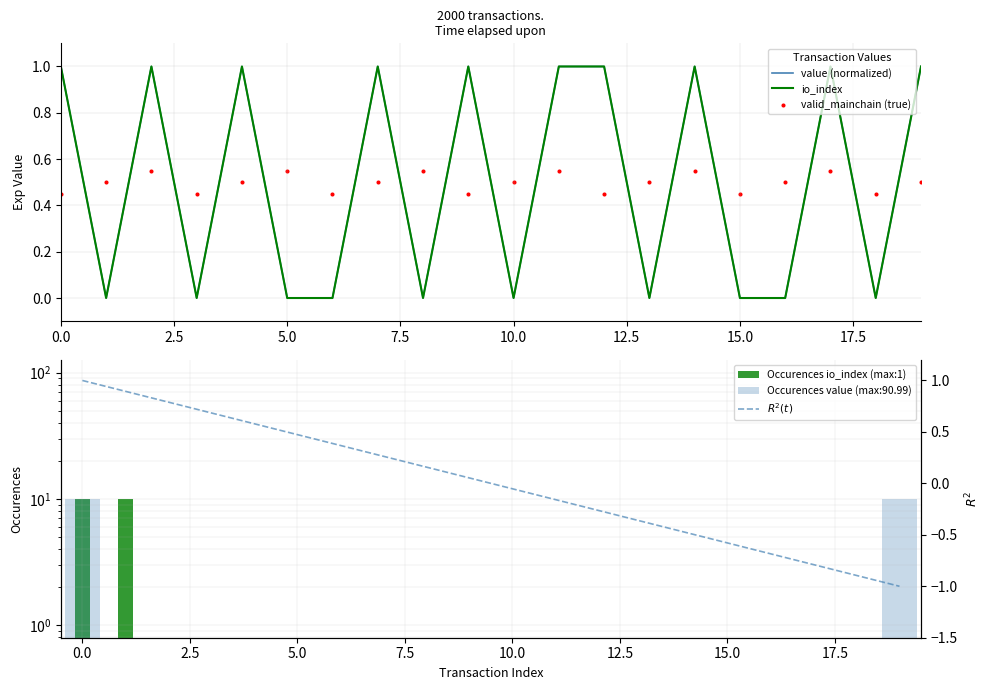

At how many categories does at least one series exceed 0?

20